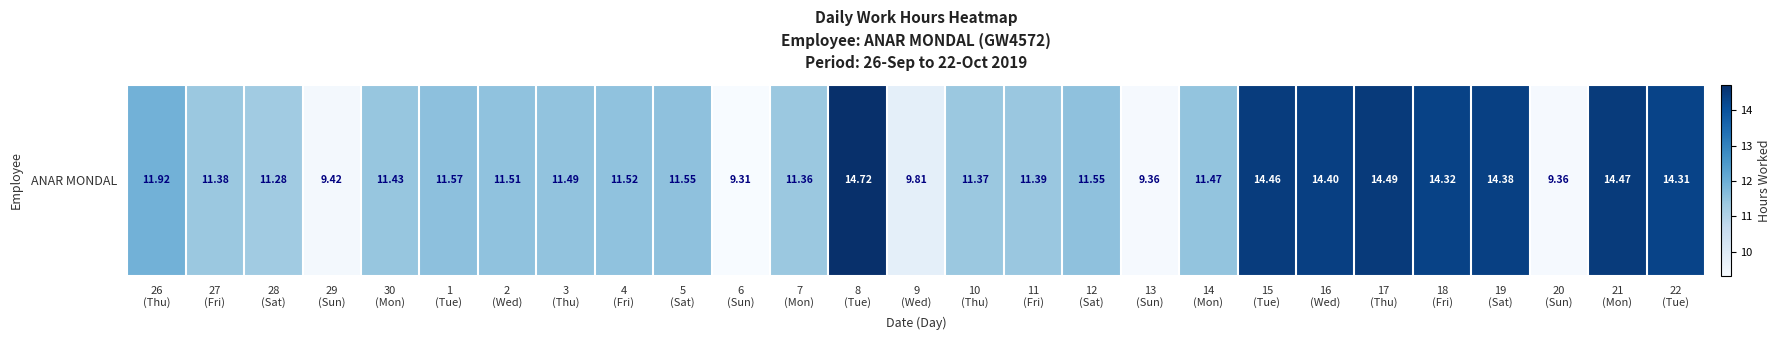

Count the number of values greater than 11.

22